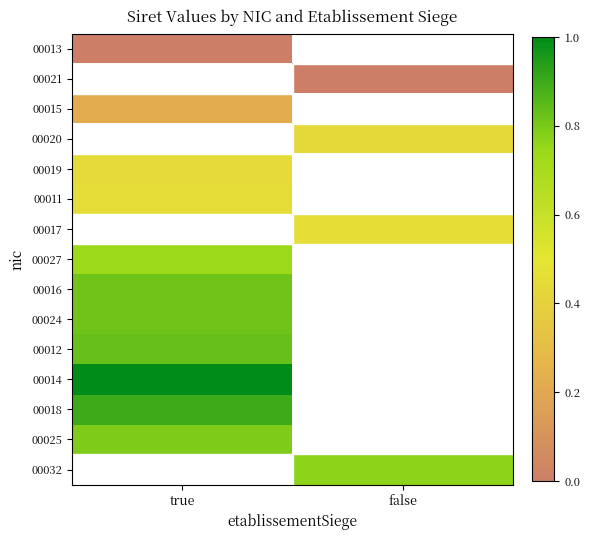

At how many categories does at least one series exceed 0?

2